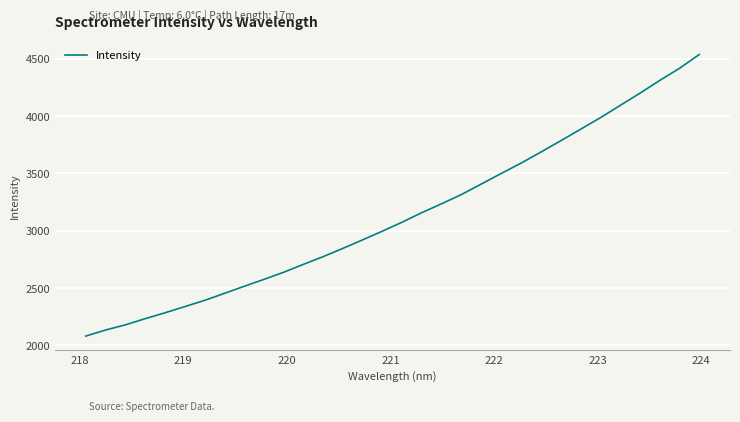

What is the smallest value displayed?

2081.4